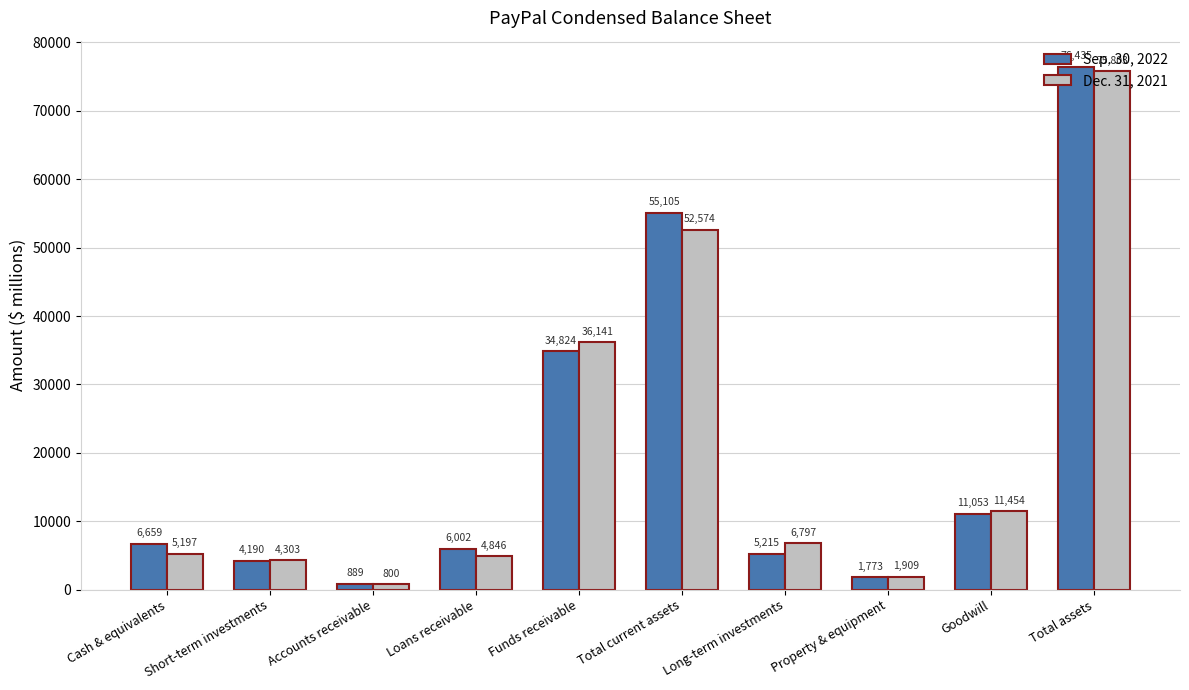

What is the difference between the Sep. 30, 2022 values at Funds receivable and Long-term investments?

29609